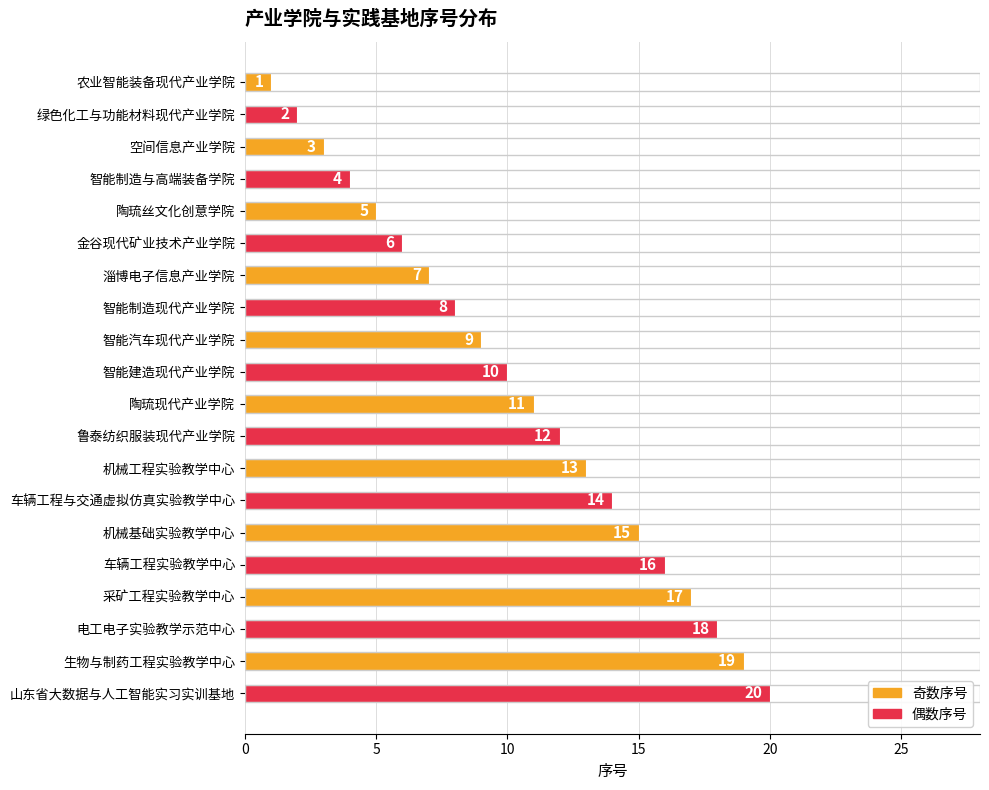

What is the difference between the maximum and minimum values?

19